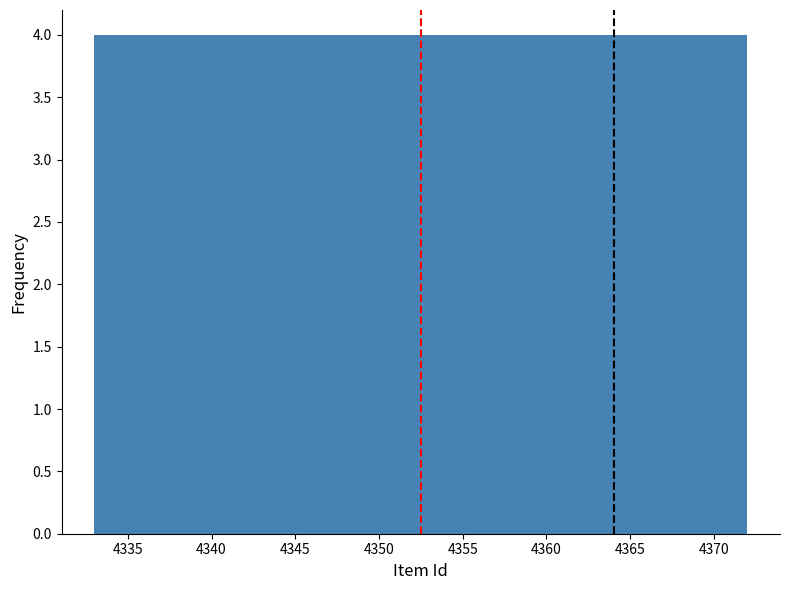

What is the height of the bar covering 4344.7 to 4348.6 on the x-axis? Neither the bar edges nor the heights are printed on the chart, so give them approximately, as read against the axes.

4